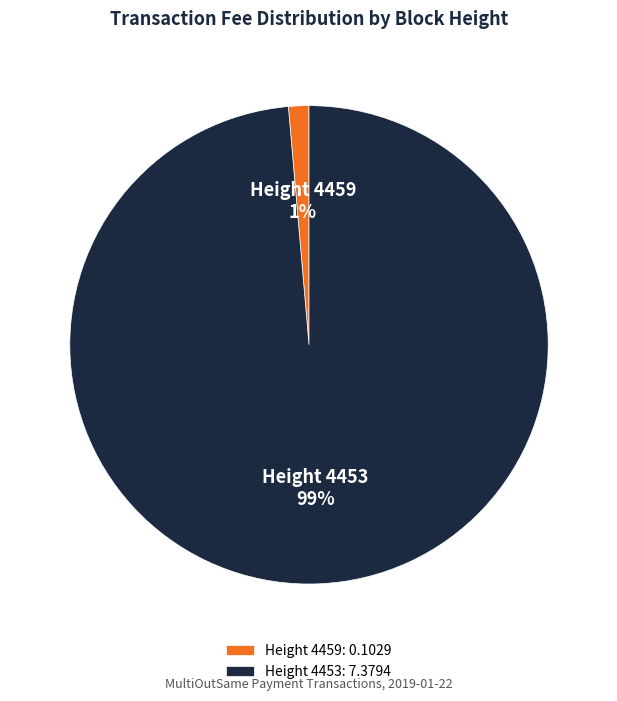

Is Height 4459 the majority of the pie?

No